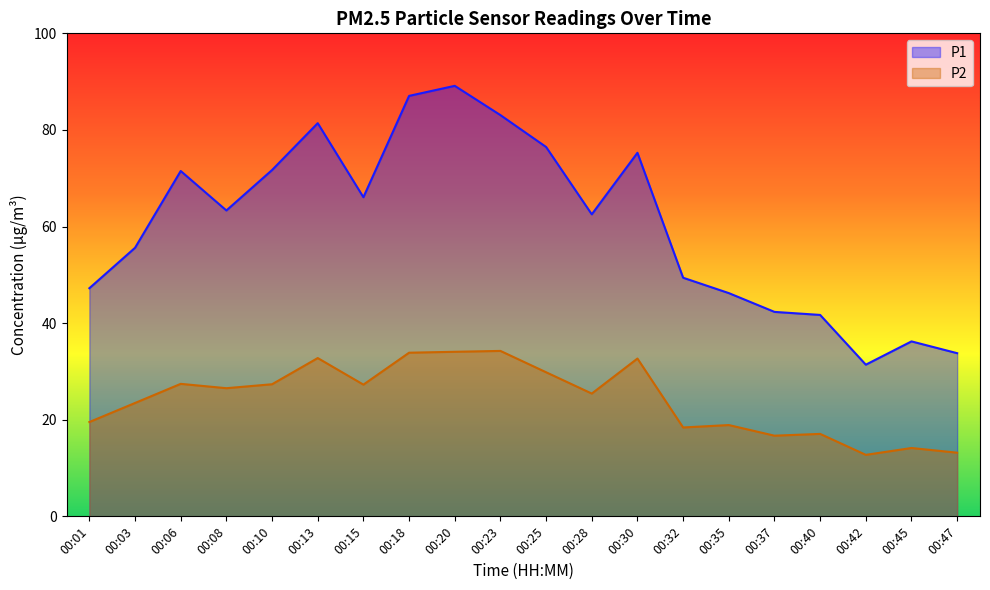

Reading left to right, what are all the values shown in this chart?

P1: 47.2	55.6	71.5	63.3	71.7	81.4	66.1	87.0	89.1	83.1	76.5	62.5	75.3	49.4	46.2	42.3	41.7	31.4	36.2	33.8
P2: 19.5	23.5	27.4	26.5	27.4	32.8	27.3	33.9	34.1	34.2	29.8	25.4	32.7	18.4	18.9	16.7	17.1	12.7	14.2	13.2